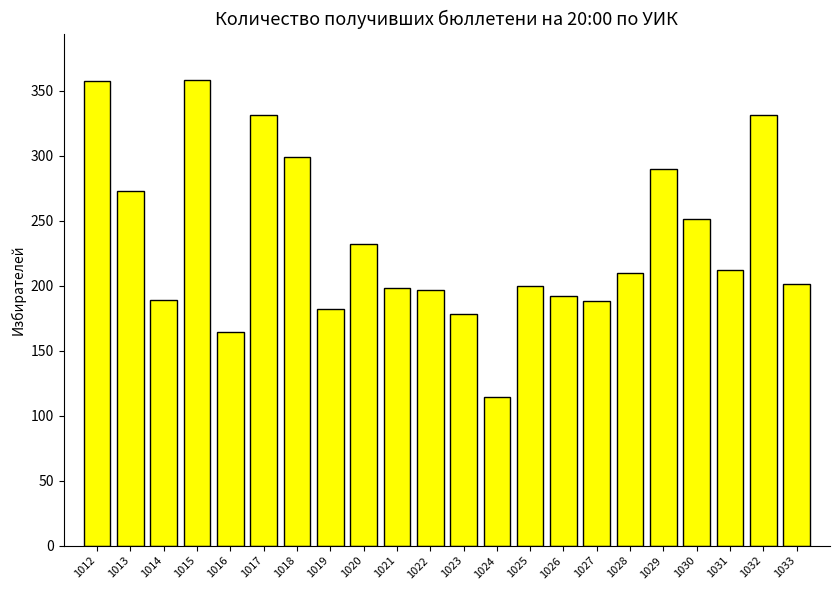

What is the difference between the second highest and second lowest values?

193